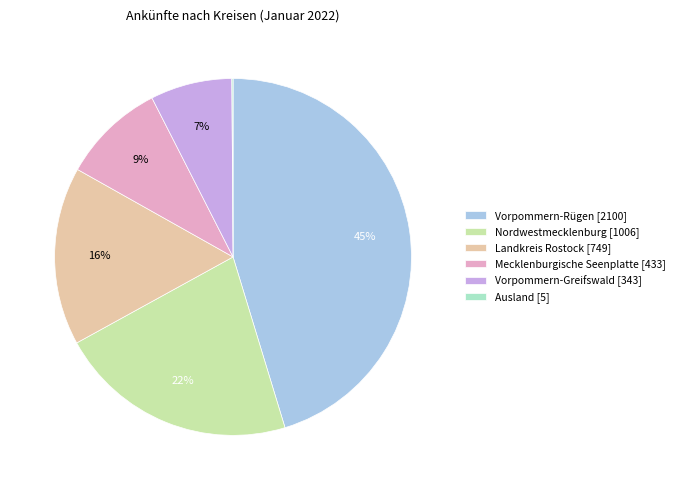

Which has a higher value, Landkreis Rostock [749] or Mecklenburgische Seenplatte [433]?

Landkreis Rostock [749]